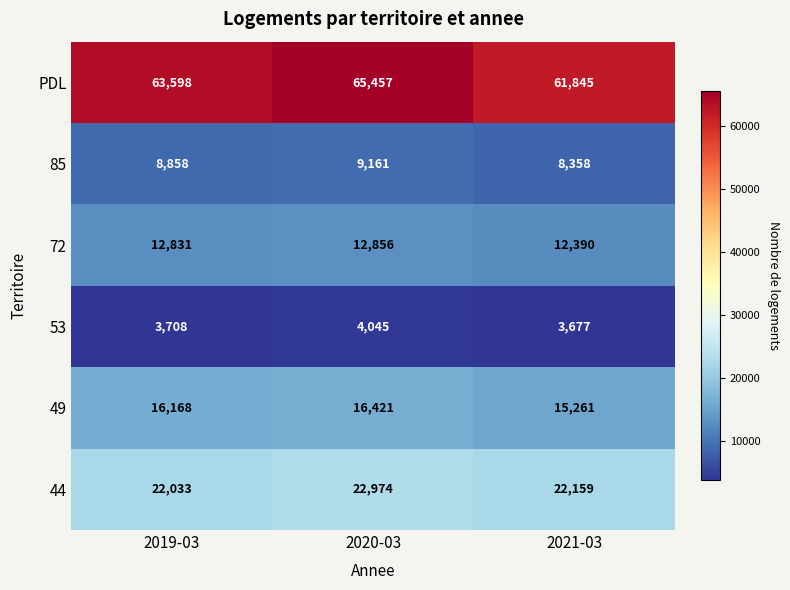

Which series changed the most between 2019-03 and 2021-03?

PDL